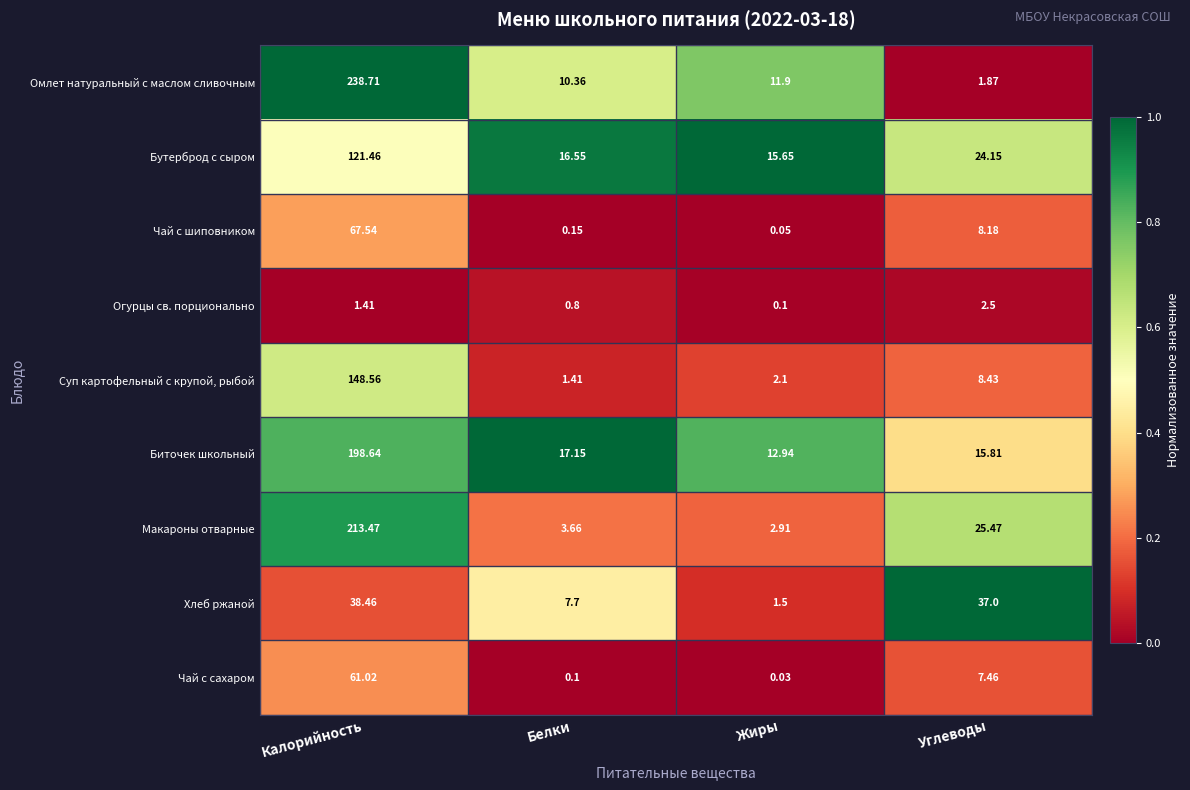

At Белки, list the series in order from largest to smallest.

Биточек школьный, Бутерброд с сыром, Омлет натуральный с маслом сливочным, Хлеб ржаной, Макароны отварные, Суп картофельный с крупой, рыбой, Огурцы св. порционально, Чай с шиповником, Чай с сахаром